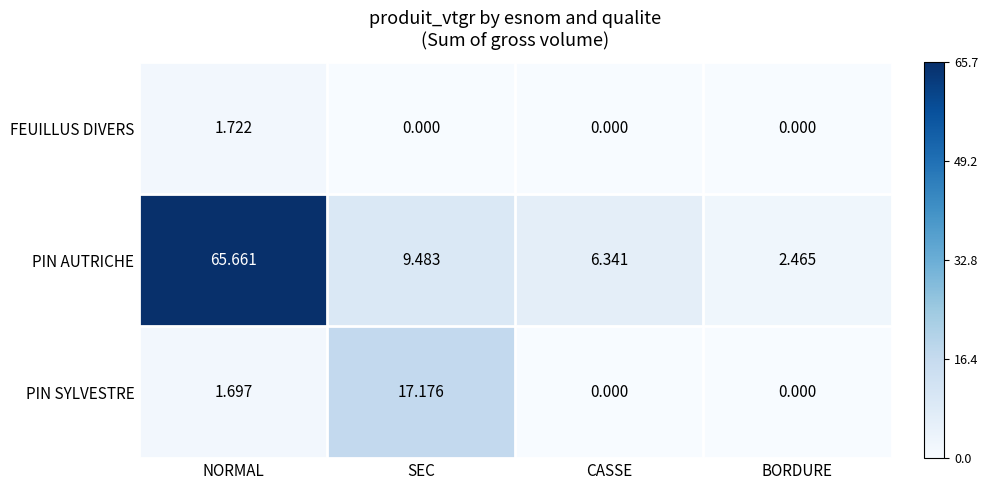

Which series has the largest total across all categories?

PIN AUTRICHE